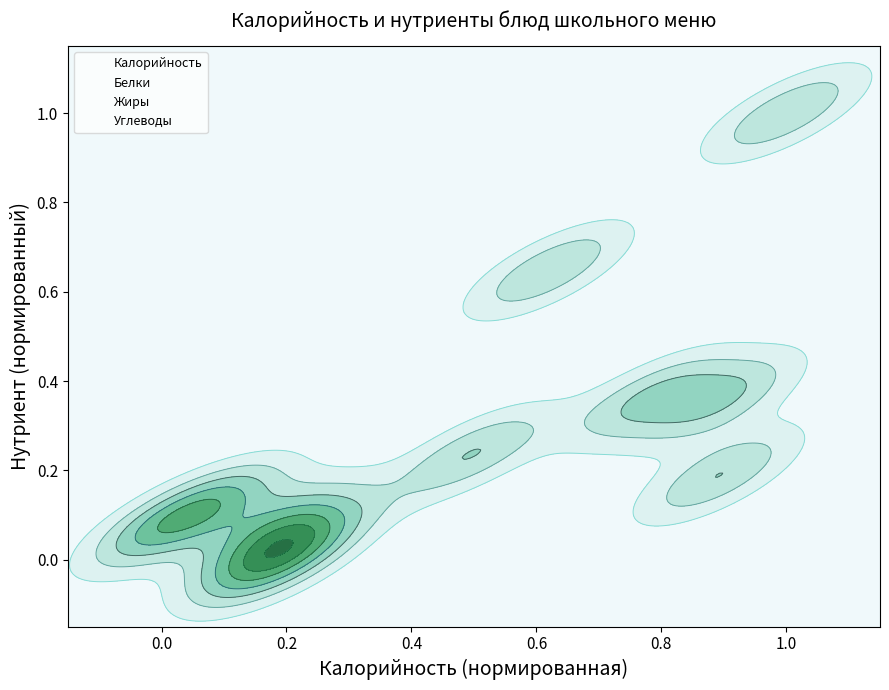

Reading left to right, what are all the values shown in this chart?

Калорийность: 1.0	0.9	0.5	0.9	0.2	0.6	0.8	0.1	0.0	0.2	0.2
Белки: 1.0	0.2	0.2	0.4	0.1	0.6	0.4	0.1	0.1	0.0	0.0
Жиры: 1.0	0.2	0.0	0.4	0.4	0.5	0.4	0.0	0.0	0.0	0.0
Углеводы: 0.0	1.0	0.8	0.9	0.1	0.2	0.2	0.4	0.3	0.6	0.6